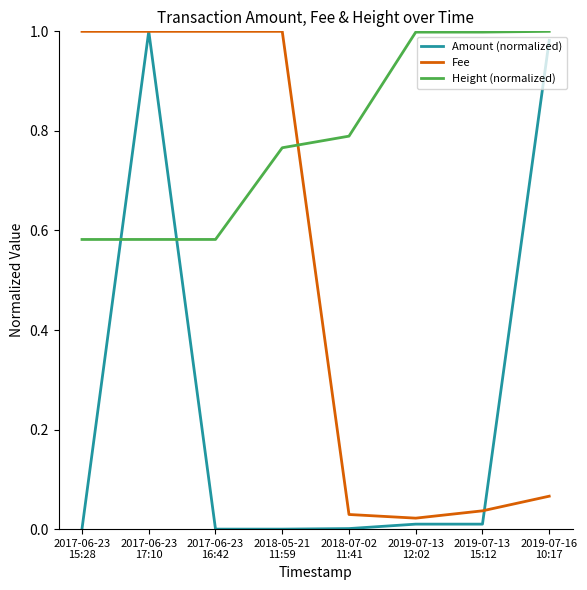

At 2019-07-13
15:12, list the series in order from smallest to largest.

Amount (normalized), Fee, Height (normalized)